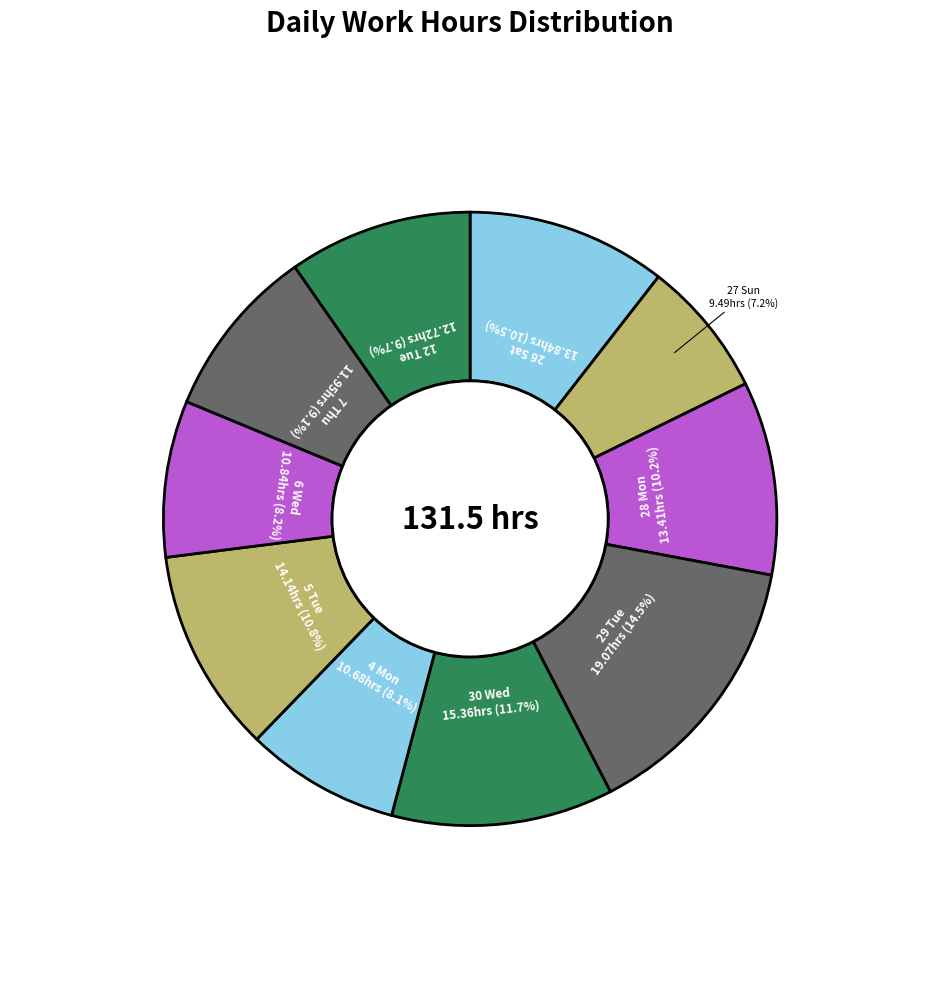

To the nearest percent, what is the average slice percentage?

10%